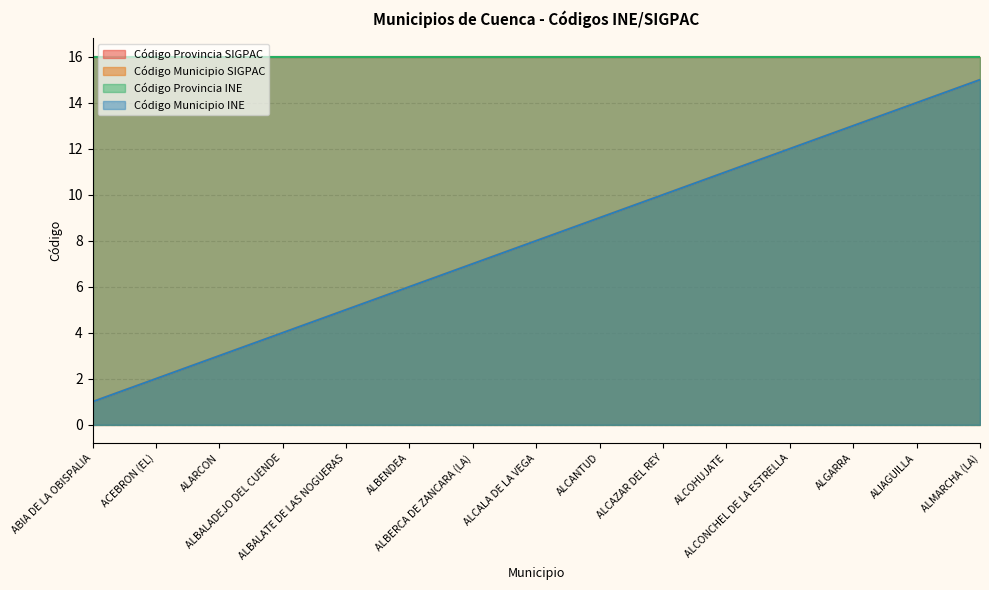

What is the sum of all Código Municipio INE values?

120